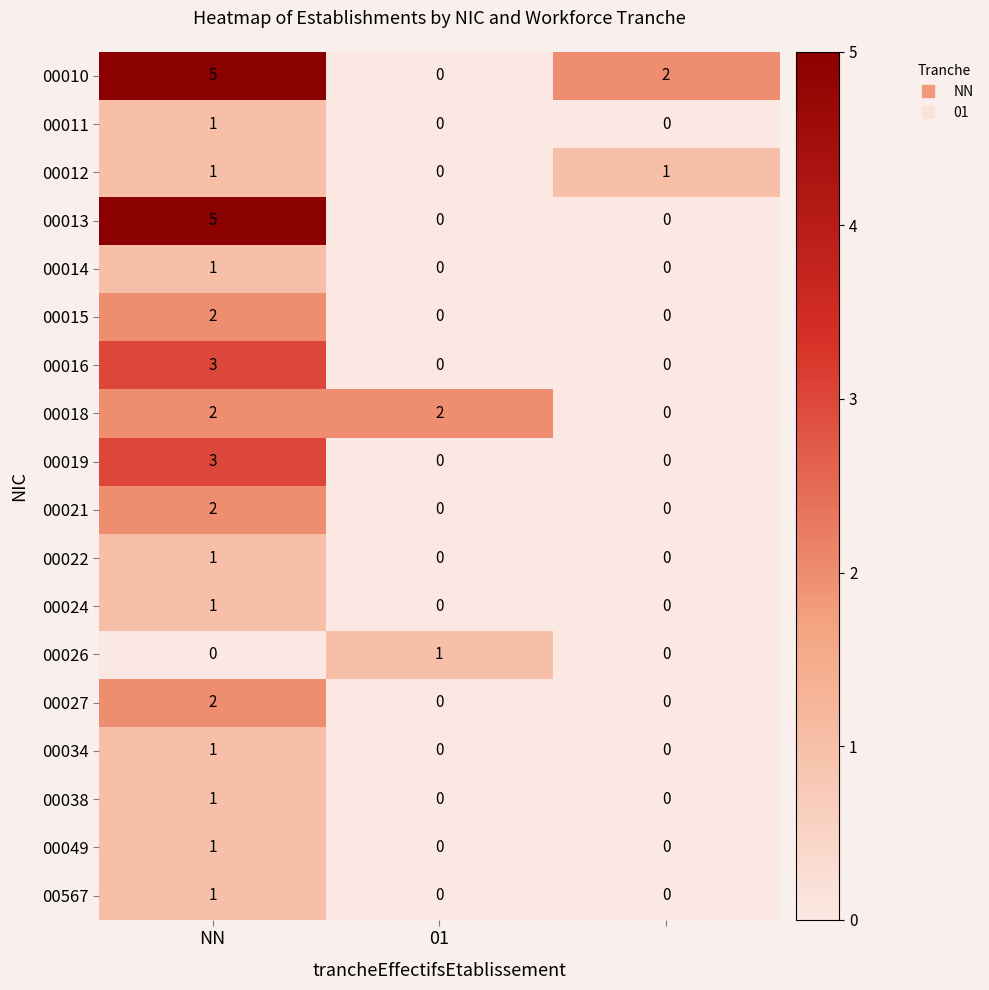

How many 00567 values are between 0 and 1?

3